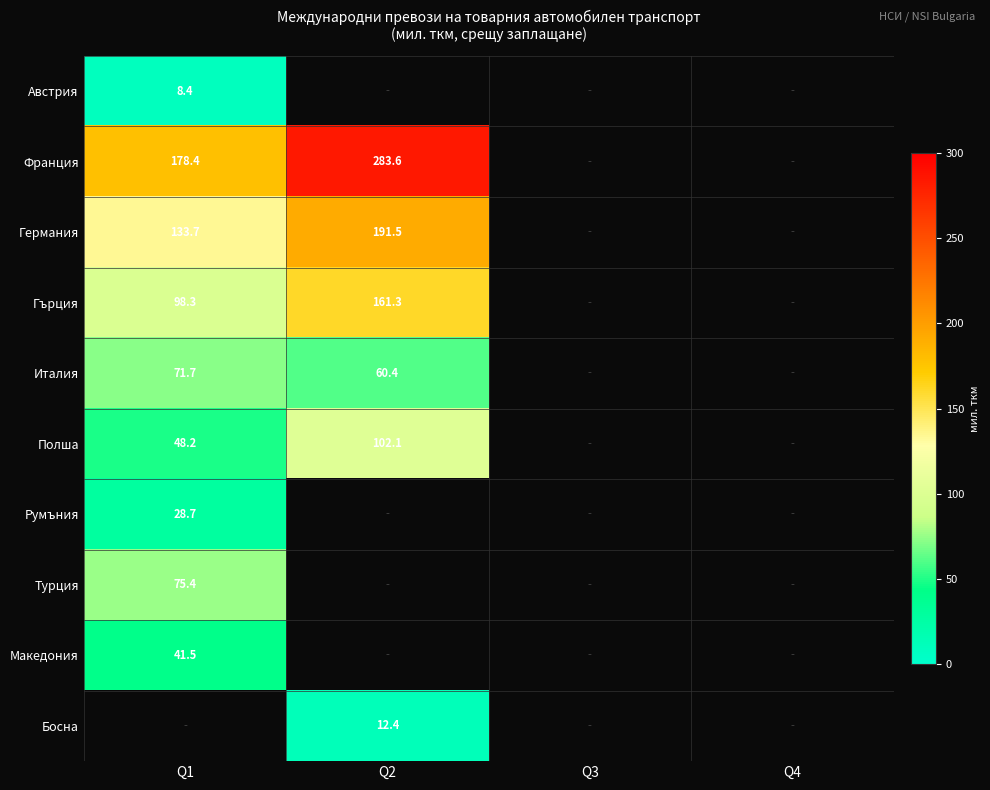

What is the maximum value shown in the chart?

283.6